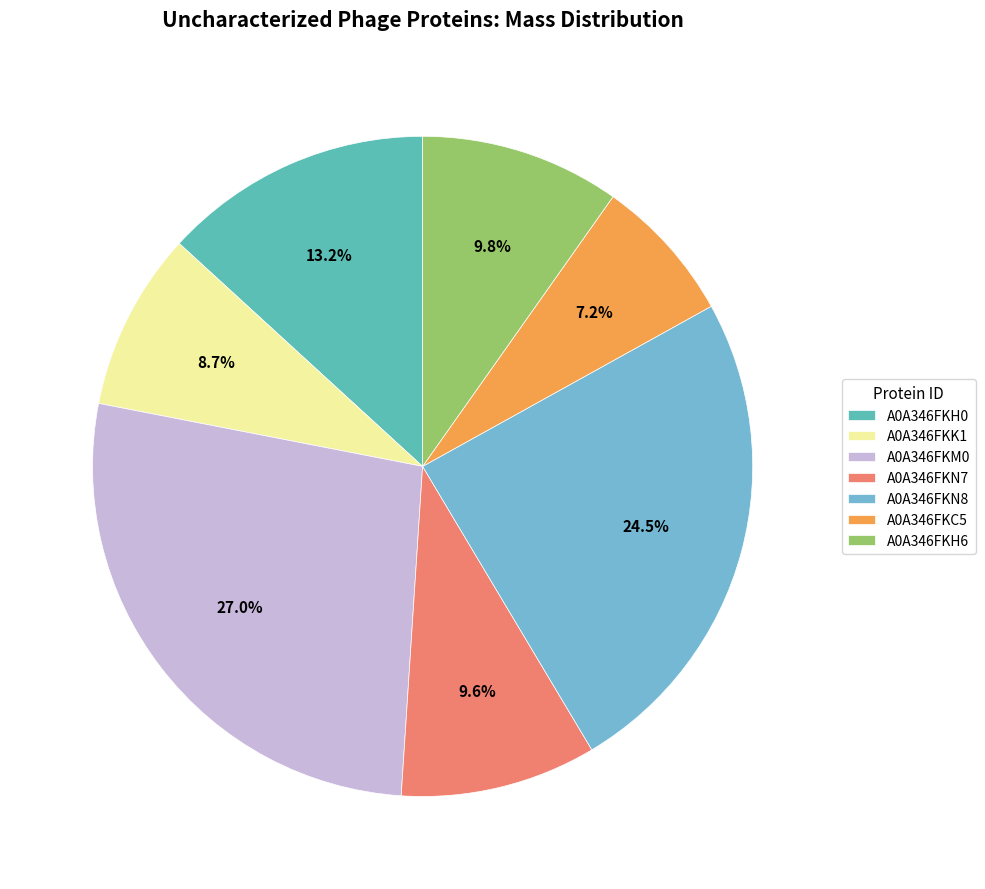

Is there any slice that represents more than half of the pie?

No